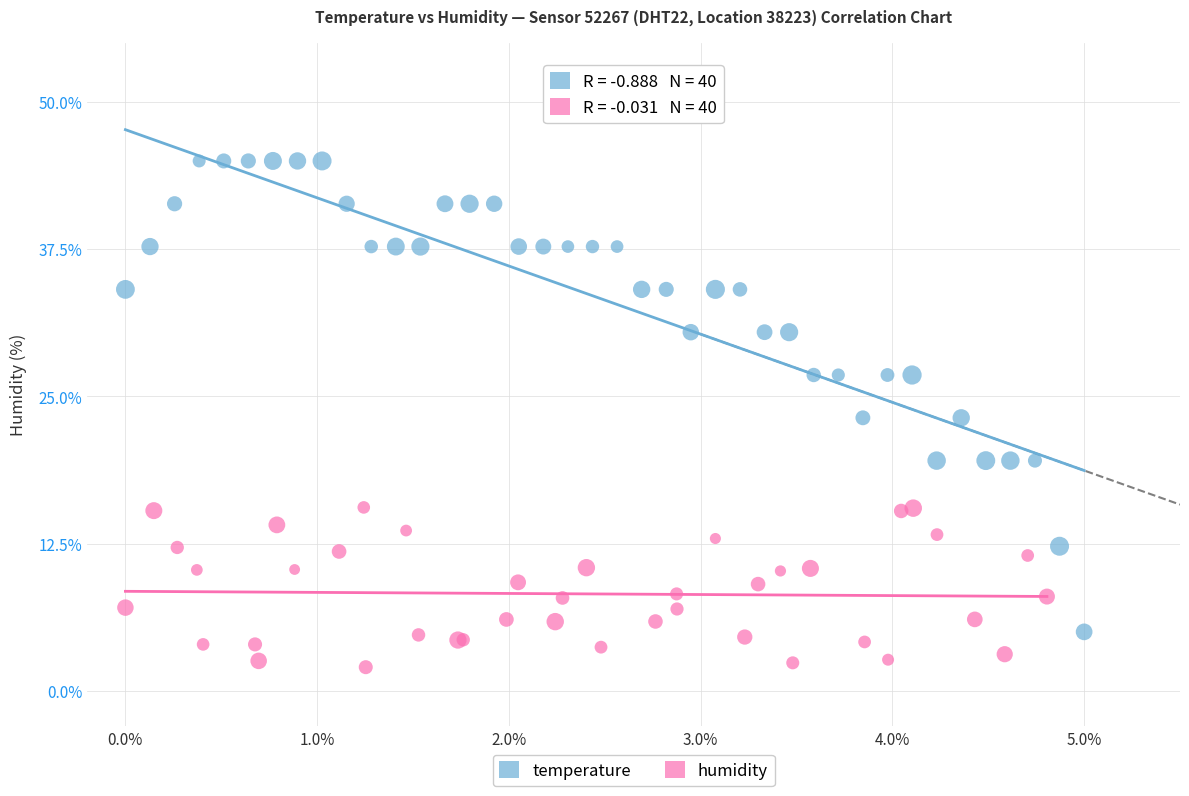

Which series contains the highest Y value?

temperature